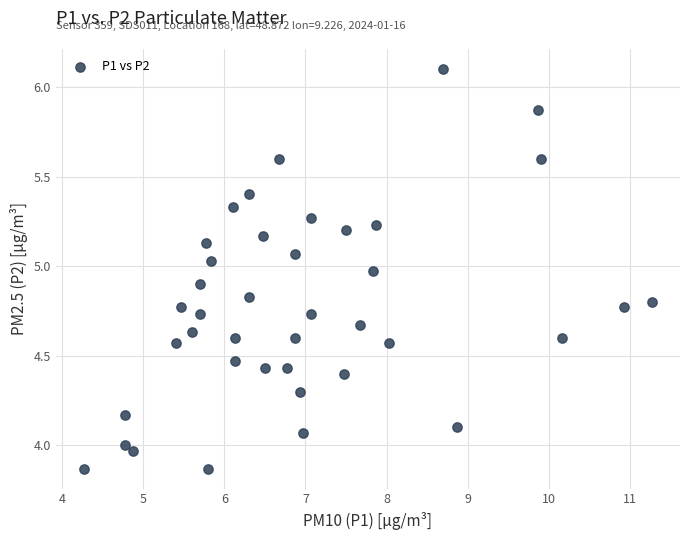

What is the range of X values (max minus min)?

7.0